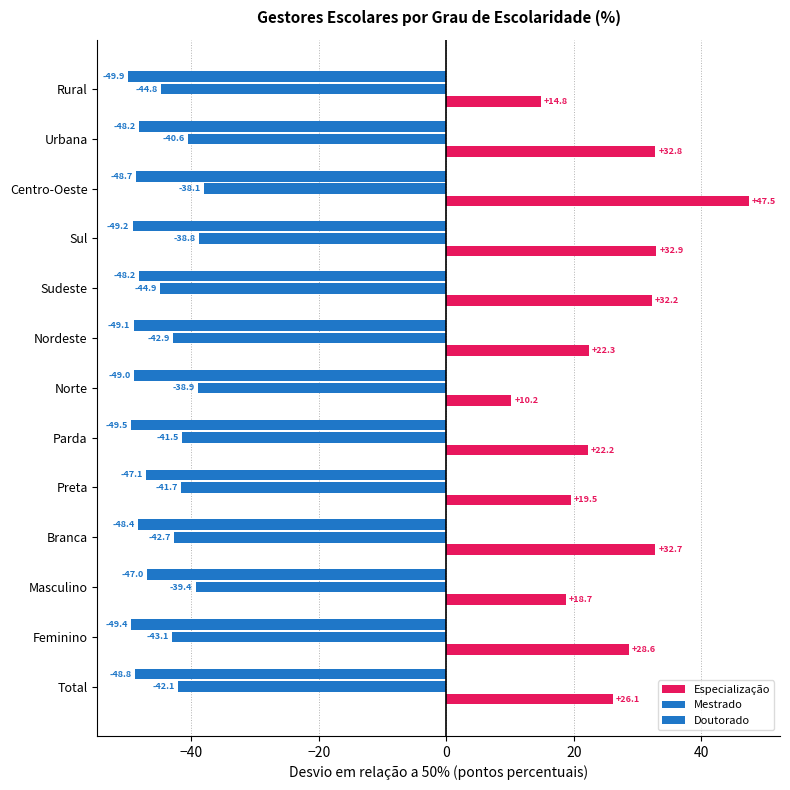

How many data points in Doutorado are above -48?

2